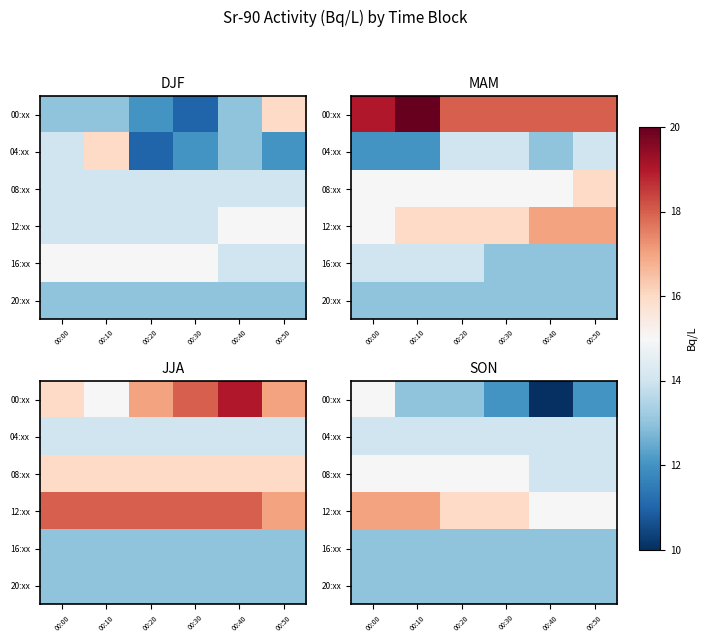

The 04:xx series shows 3 at 00:20. True or false?

False